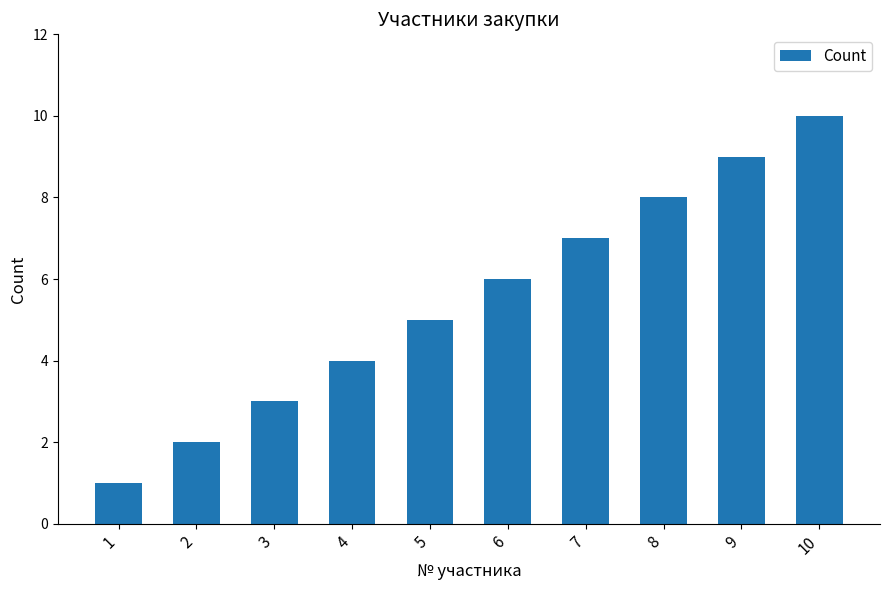

What is the approximate value at 9?

9